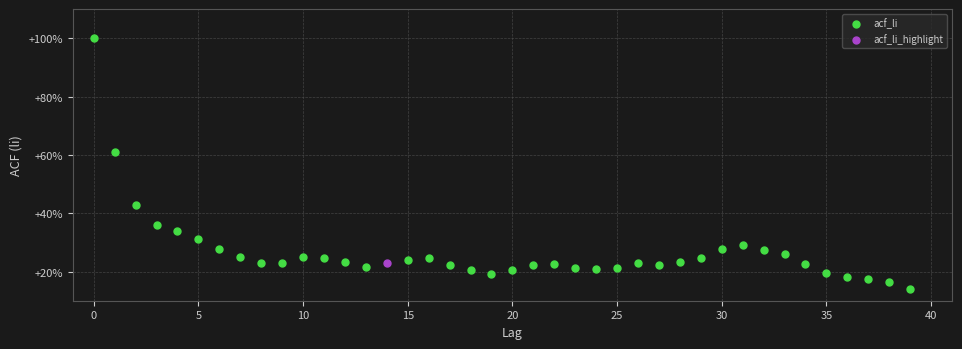

What are all the series names shown in the legend?

acf_li, acf_li_highlight